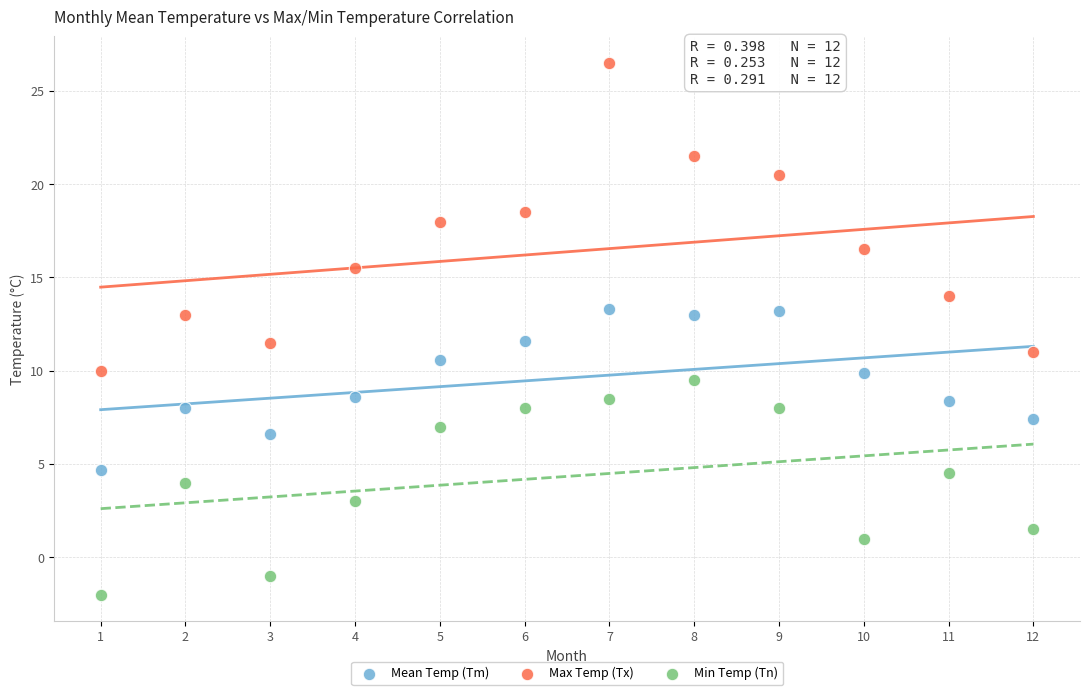

Which series has the largest Y range (max minus min)?

Max Temp (Tx)